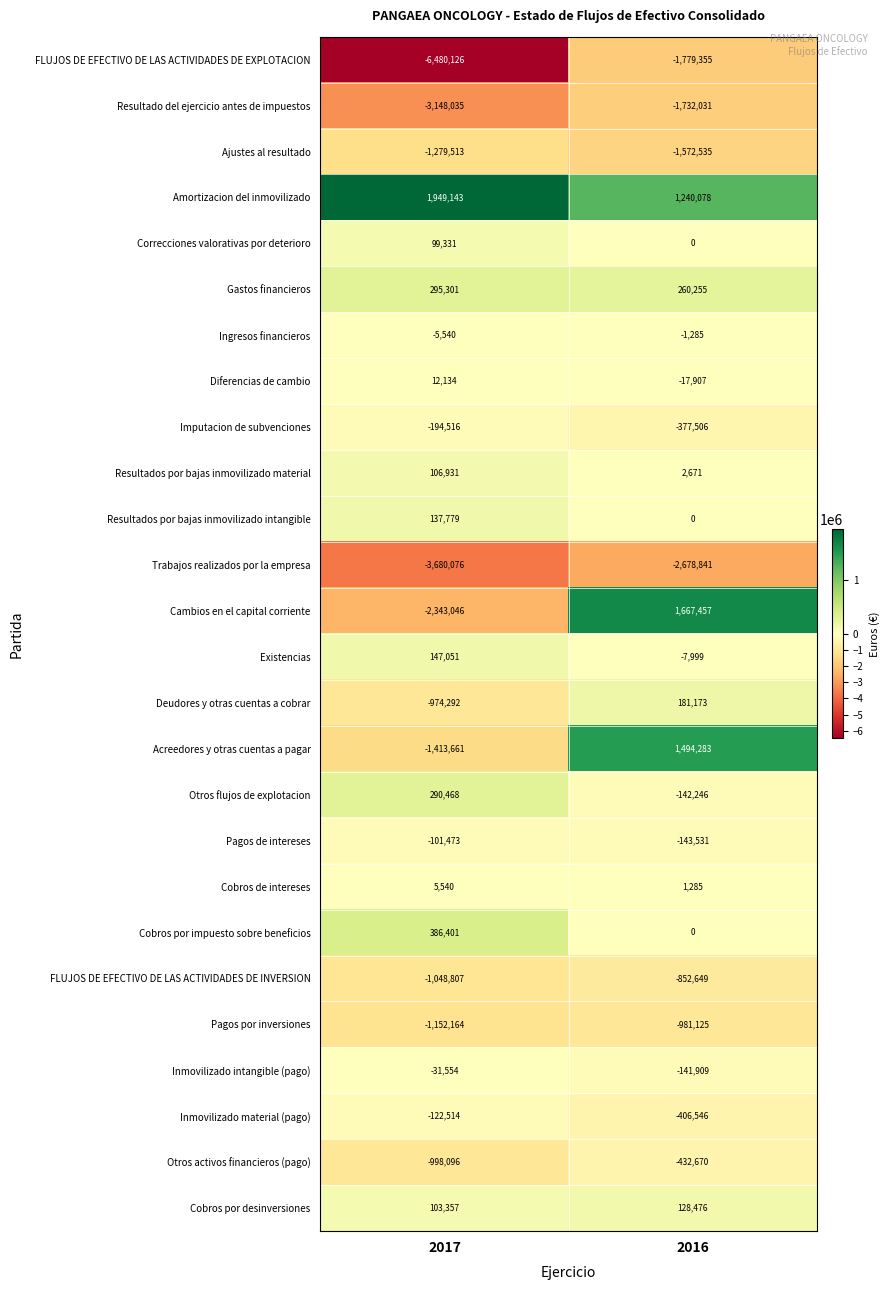

How many data points does each series have?

2